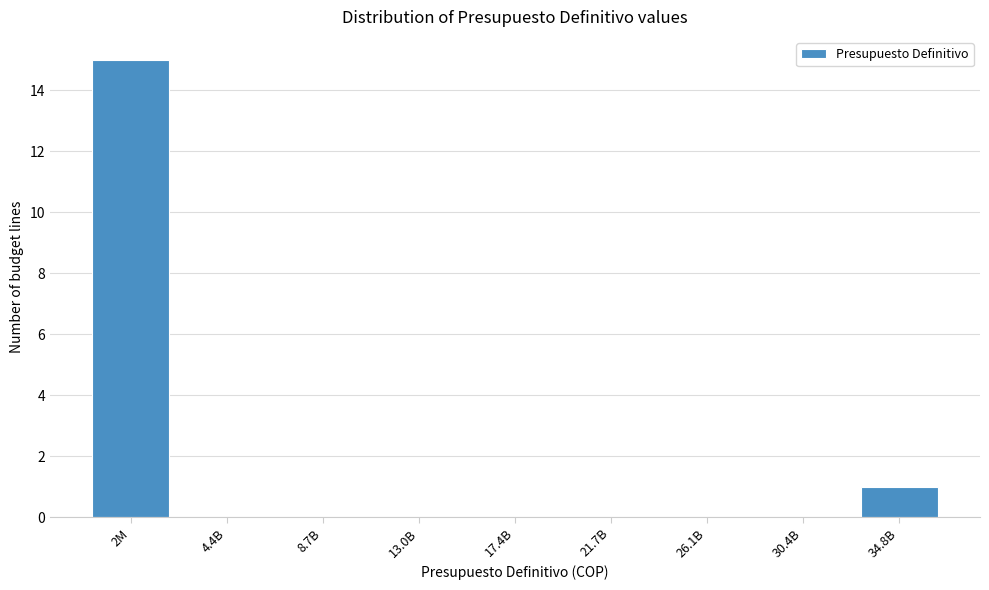

Reading left to right, list all the values displayed in this chart.

2M=15	4.4B=0	8.7B=0	13.0B=0	17.4B=0	21.7B=0	26.1B=0	30.4B=0	34.8B=1